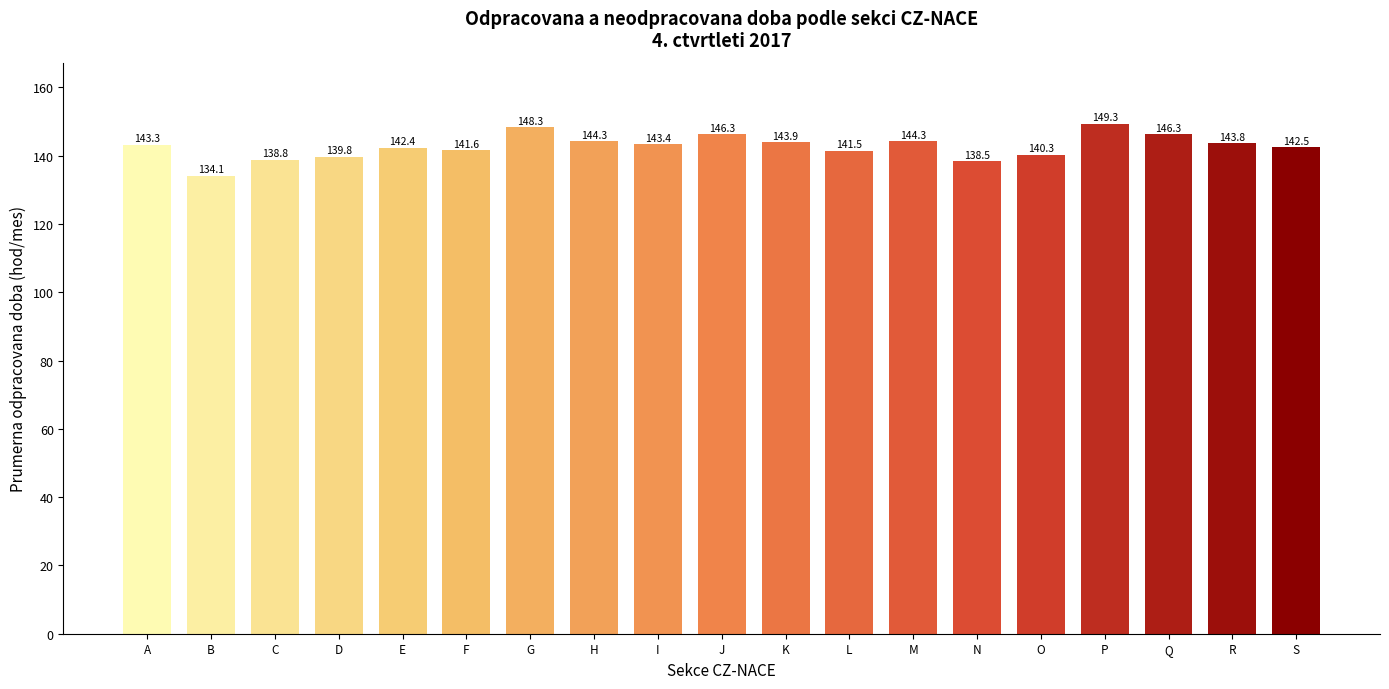

What is the change in value from P to Q?

-3.0